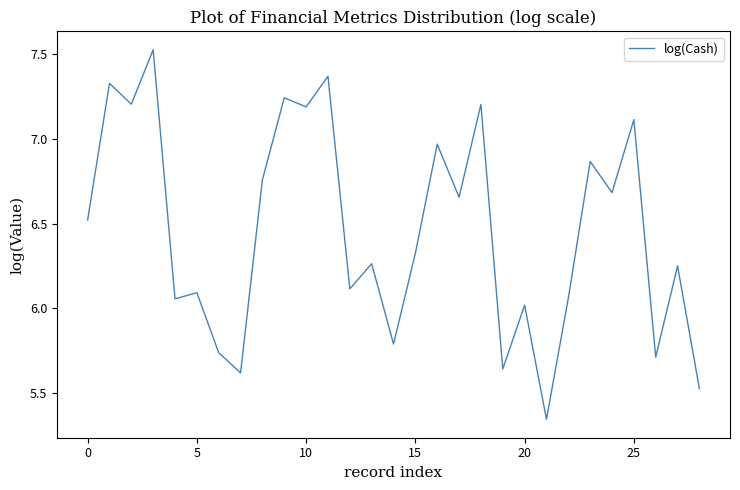

What is the difference between the maximum and minimum values?

2.2